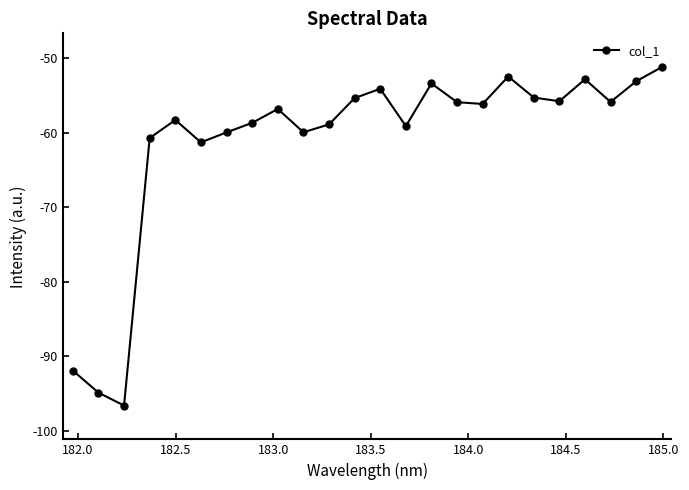

What is the value of the 3rd point from the left?

-96.6